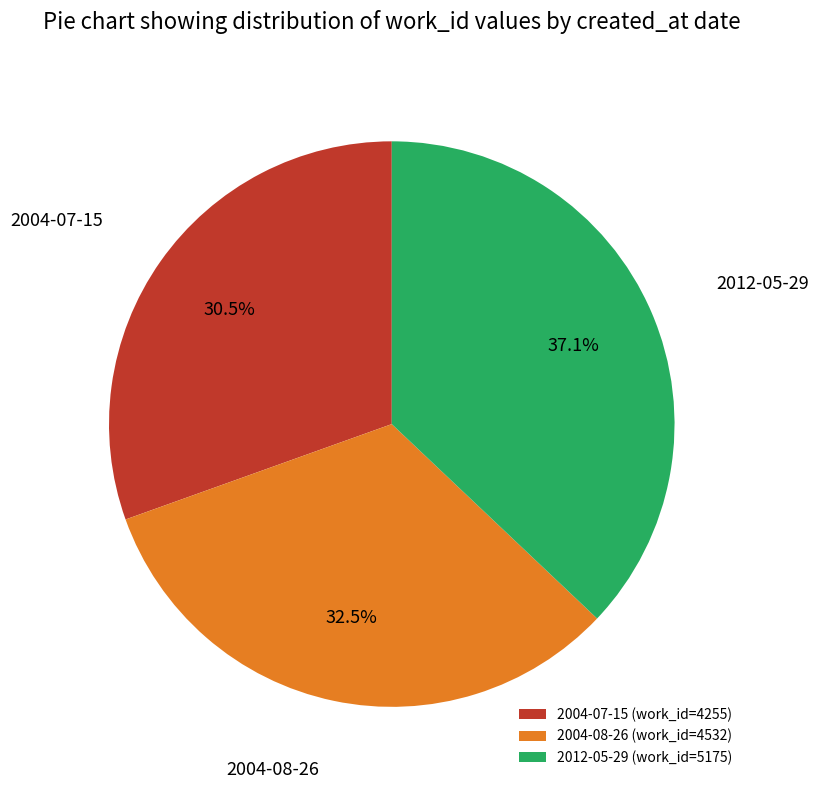

Does 2004-08-26 represent more than half of the total?

No